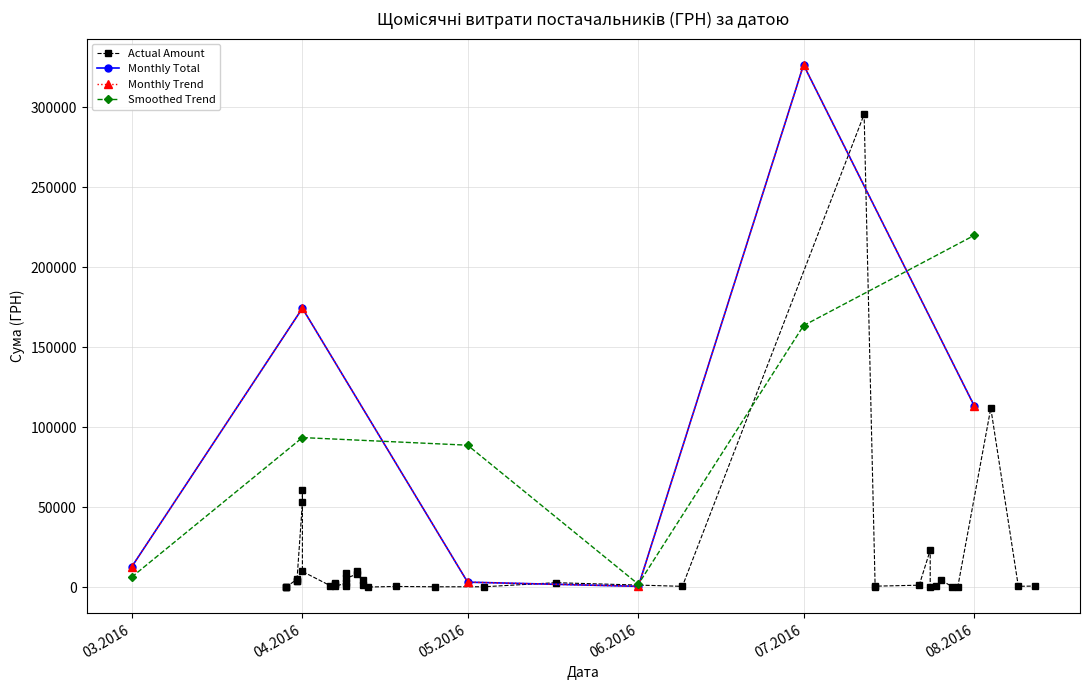

What is the approximate value at 14.07.2016?

708.4